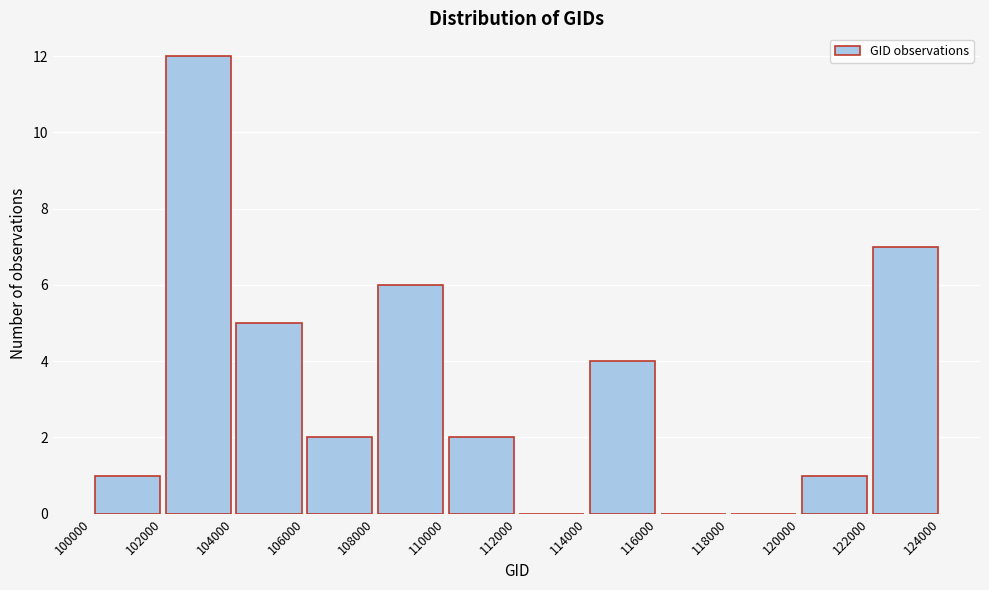

Reading left to right, transcribe this chart: for each bar, give the range it covers on the x-axis and its height. The values are not printed on the chart, so give them approximately, as read against the axis.

100000 to 102000: 1
102000 to 104000: 12
104000 to 106000: 5
106000 to 108000: 2
108000 to 110000: 6
110000 to 112000: 2
112000 to 114000: 0
114000 to 116000: 4
116000 to 118000: 0
118000 to 120000: 0
120000 to 122000: 1
122000 to 124000: 7